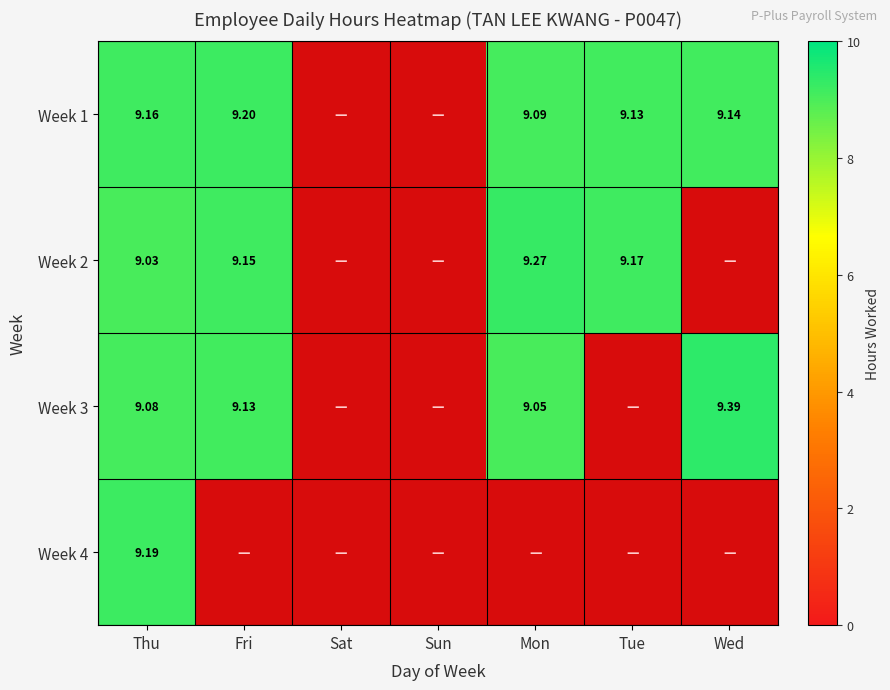

Is the value of Week 2 at Sat greater than the value of Week 1 at Tue?

No